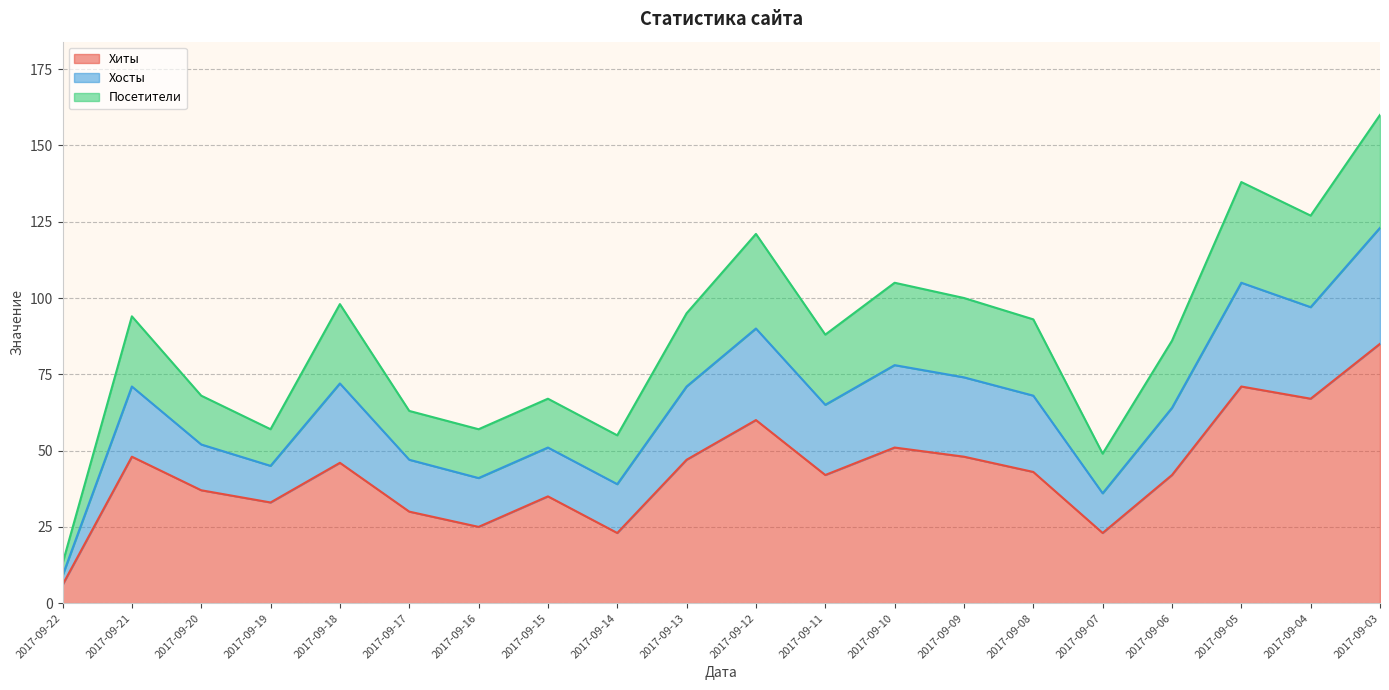

List the labels in order of Хиты value, smallest first.

2017-09-22, 2017-09-14, 2017-09-07, 2017-09-16, 2017-09-17, 2017-09-19, 2017-09-15, 2017-09-20, 2017-09-11, 2017-09-06, 2017-09-08, 2017-09-18, 2017-09-13, 2017-09-21, 2017-09-09, 2017-09-10, 2017-09-12, 2017-09-04, 2017-09-05, 2017-09-03